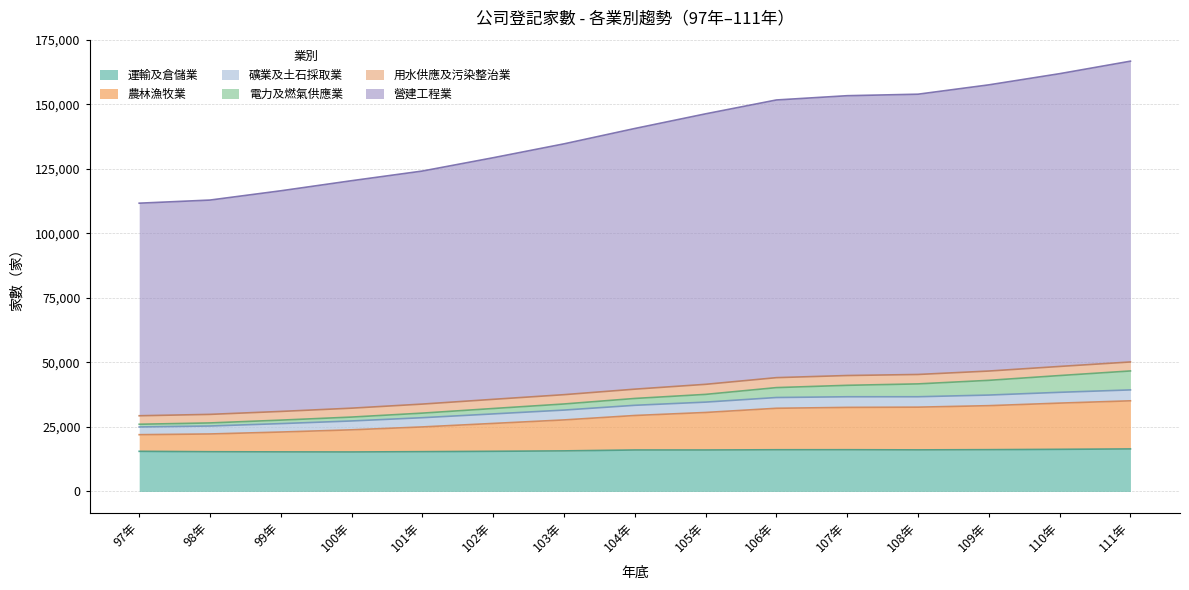

Does the chart have visible grid lines?

Yes